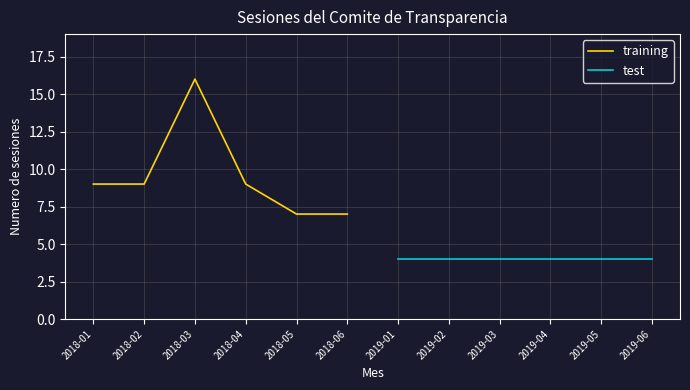

The value of training at 2018-02 is 9. True or false?

True